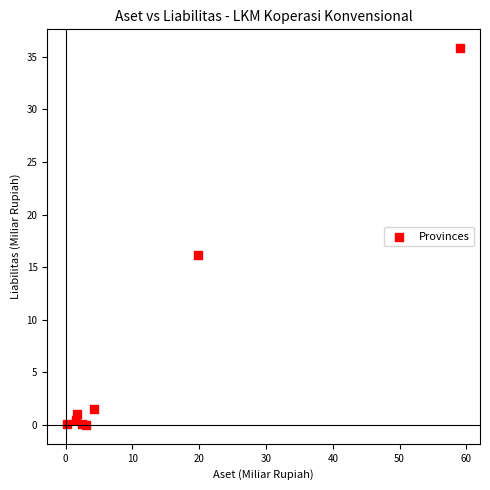

What Y value in the scatter plot is closest to 17?

16.2